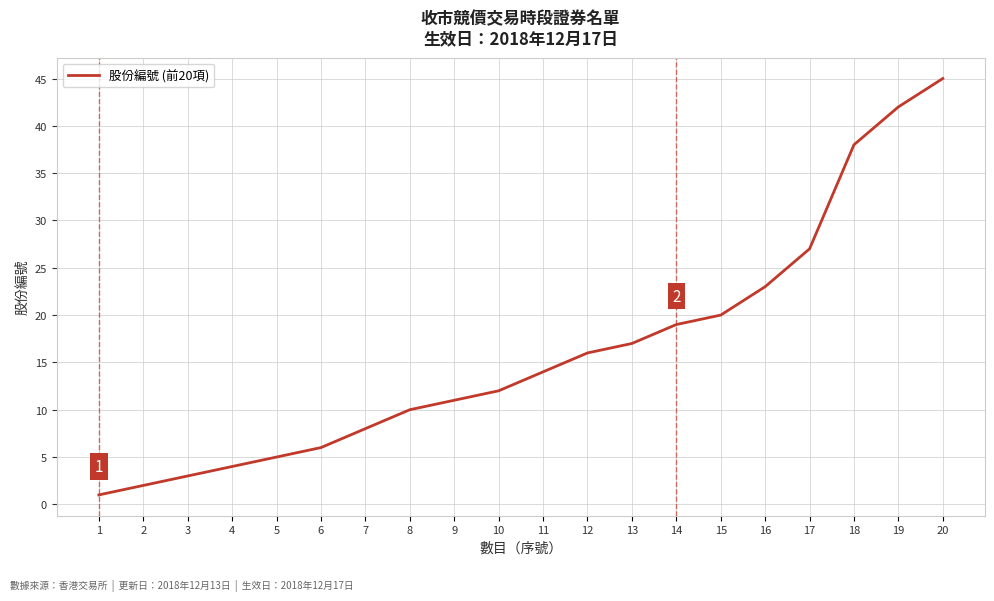

Is it true that the value at 2 is 2?

True